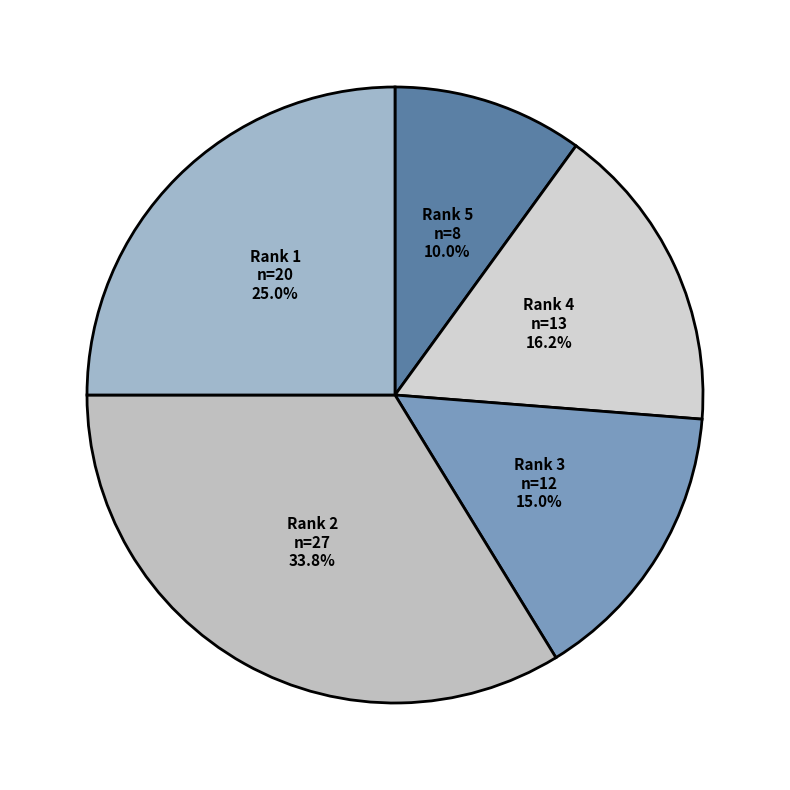

Which category has the smallest portion of the pie?

Rank 5
Revista de Economia del Rosario